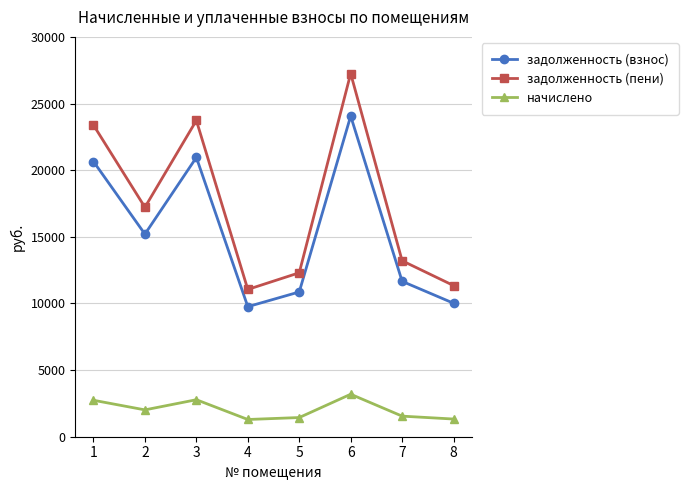

True or false: задолженность (взнос) and начислено intersect in this chart.

False